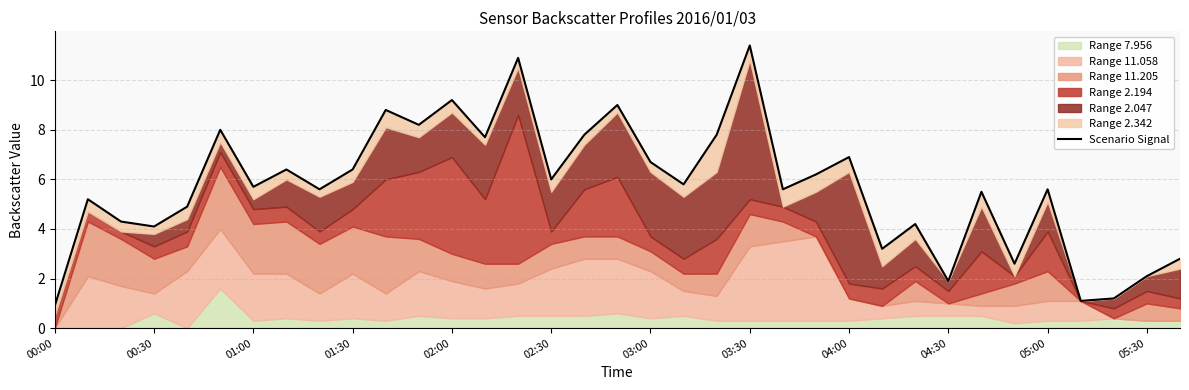

What is the value of the 9th point from the left?

5.6